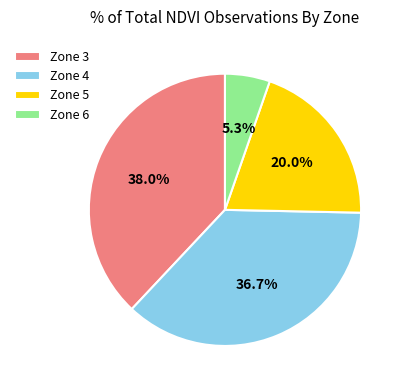

To the nearest percent, what percentage of the pie is Zone 4?

37%